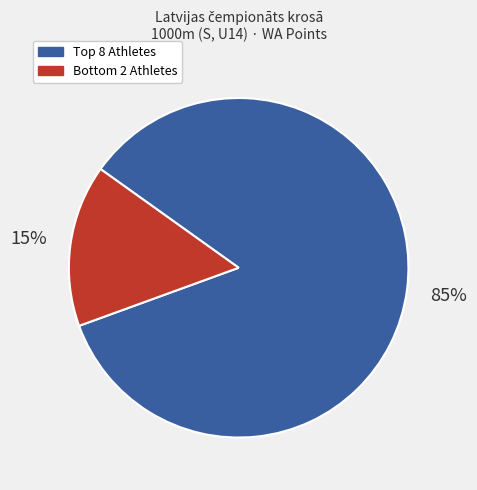

To the nearest percent, what is the average slice percentage?

50%